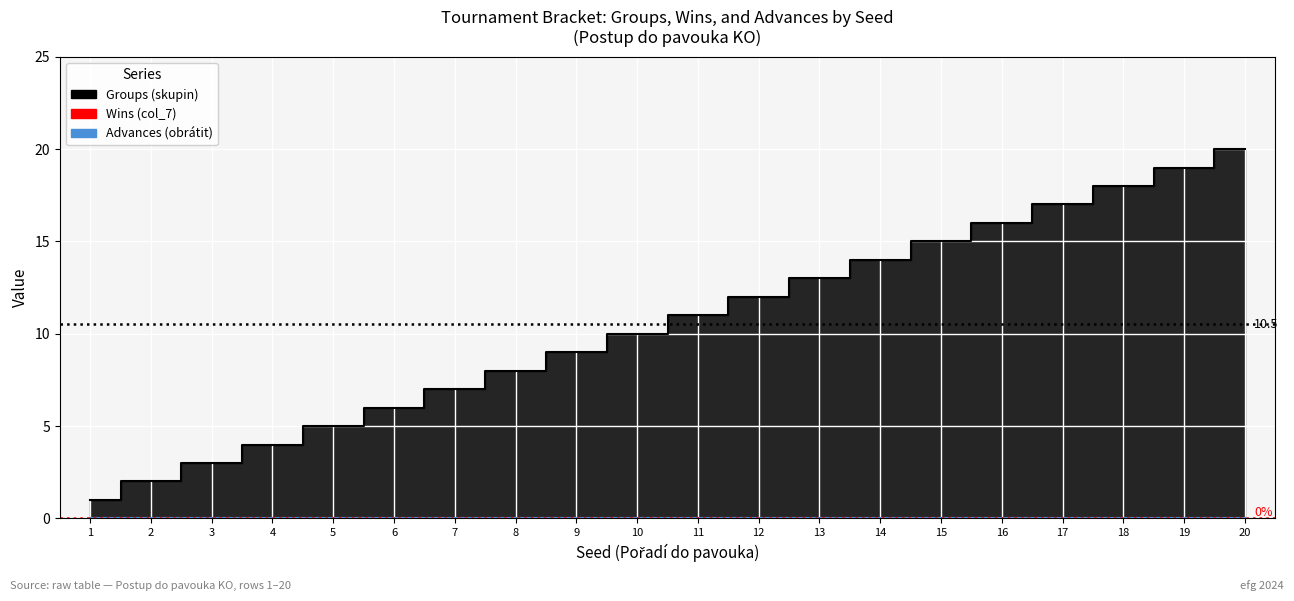

Which series has the widest spread of values?

Groups (skupin)